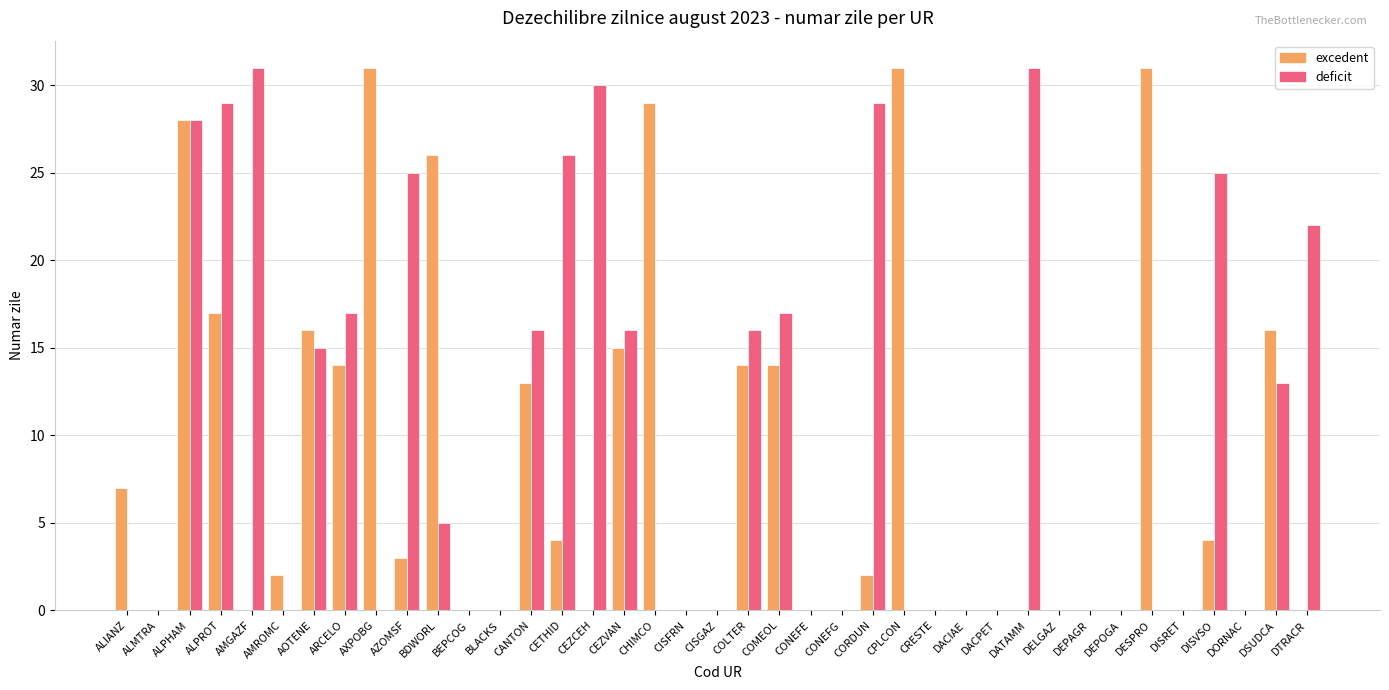

True or false: excedent has a value of 28 at ALPHAM.

True